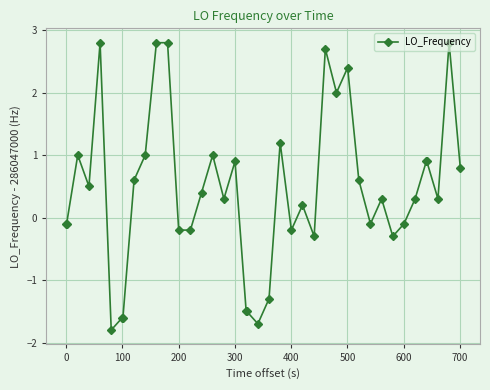

What is the smallest value displayed?

-1.8